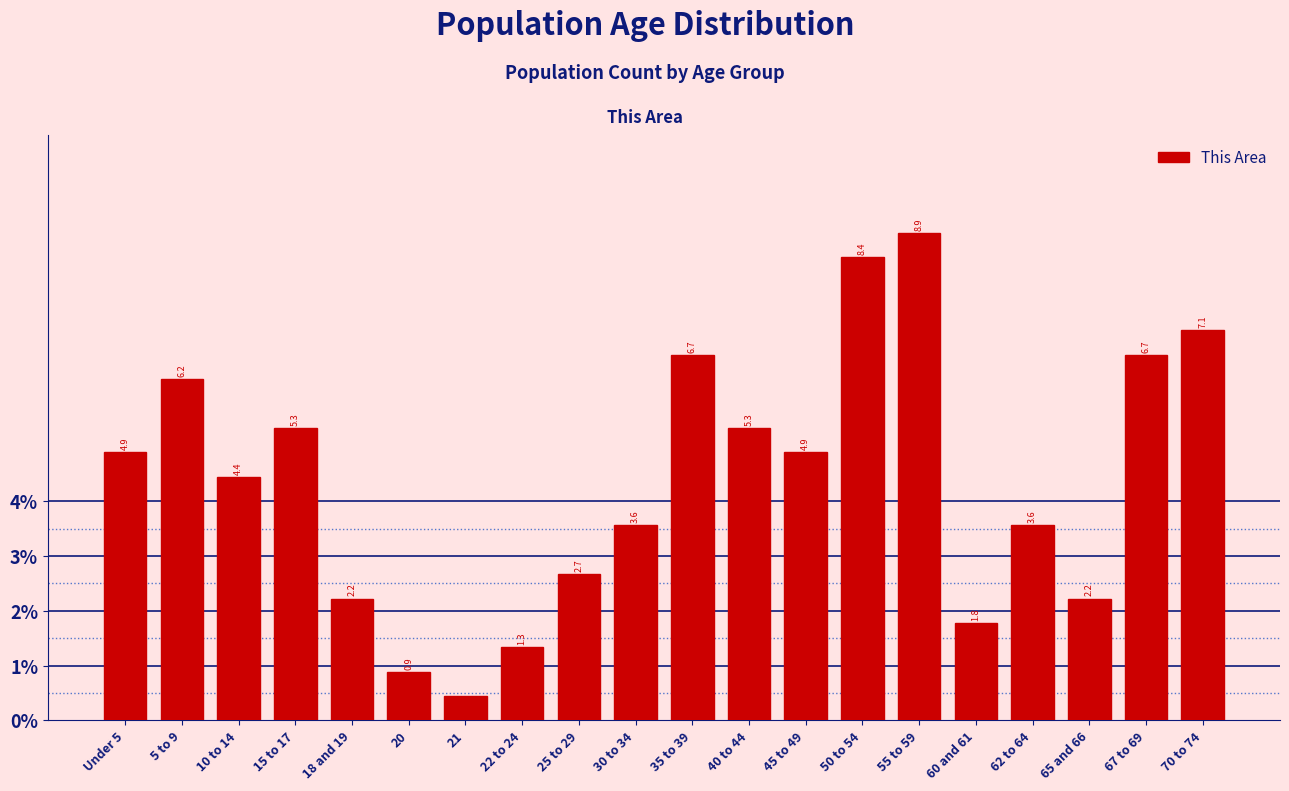

What is the label of the 15th bar from the left?

55 to 59